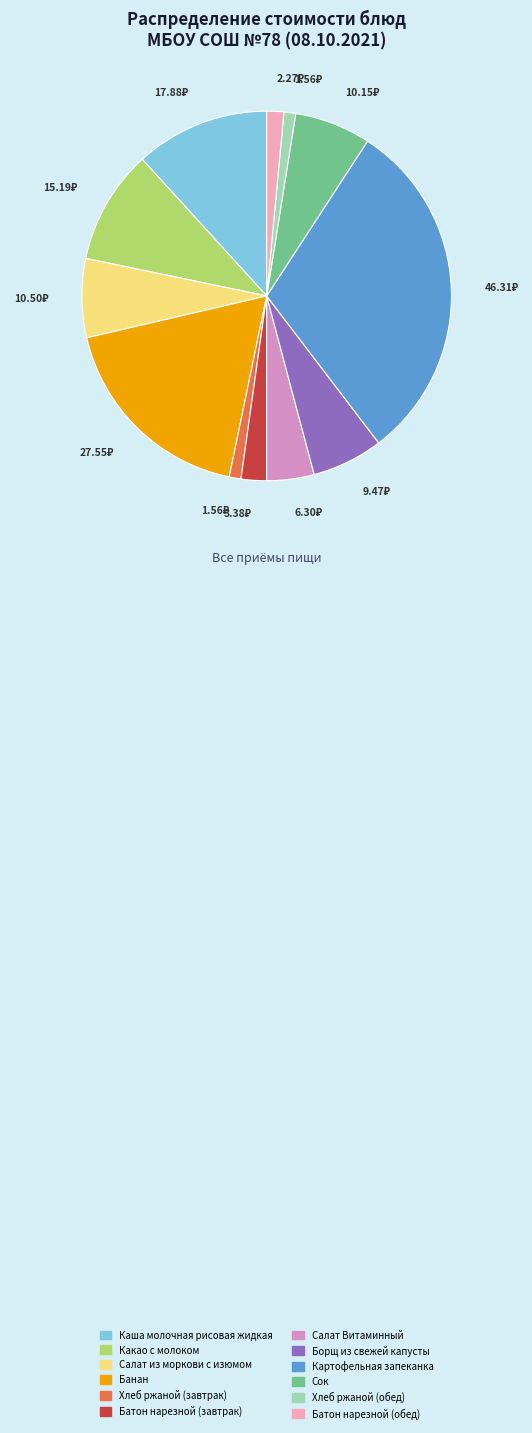

Approximately how many times larger is the value at Сок compared to Банан?

0.4